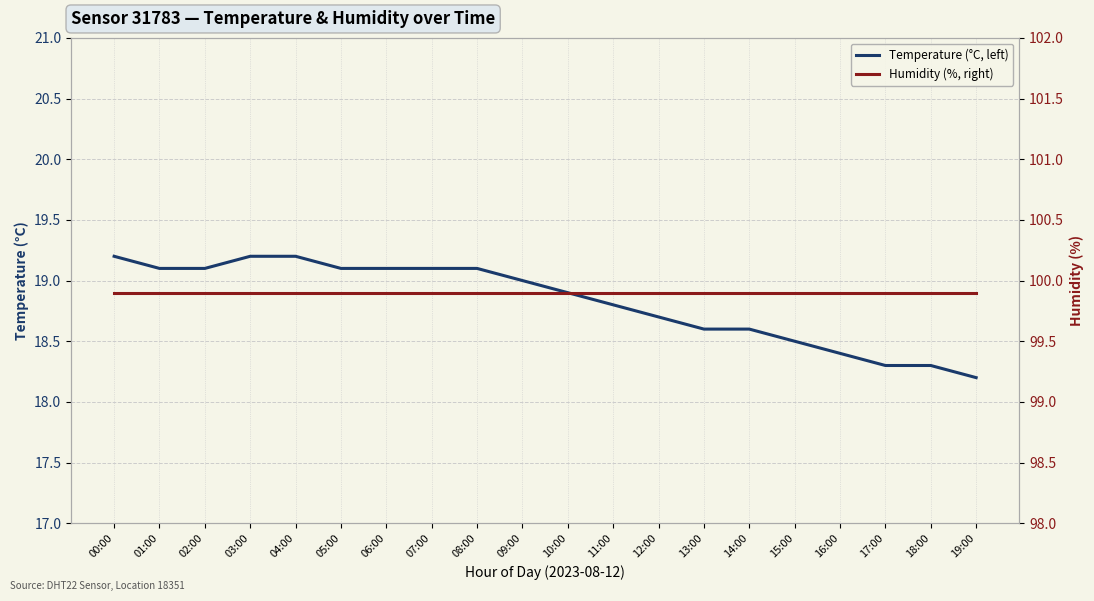

At how many categories does at least one series exceed 46?

20